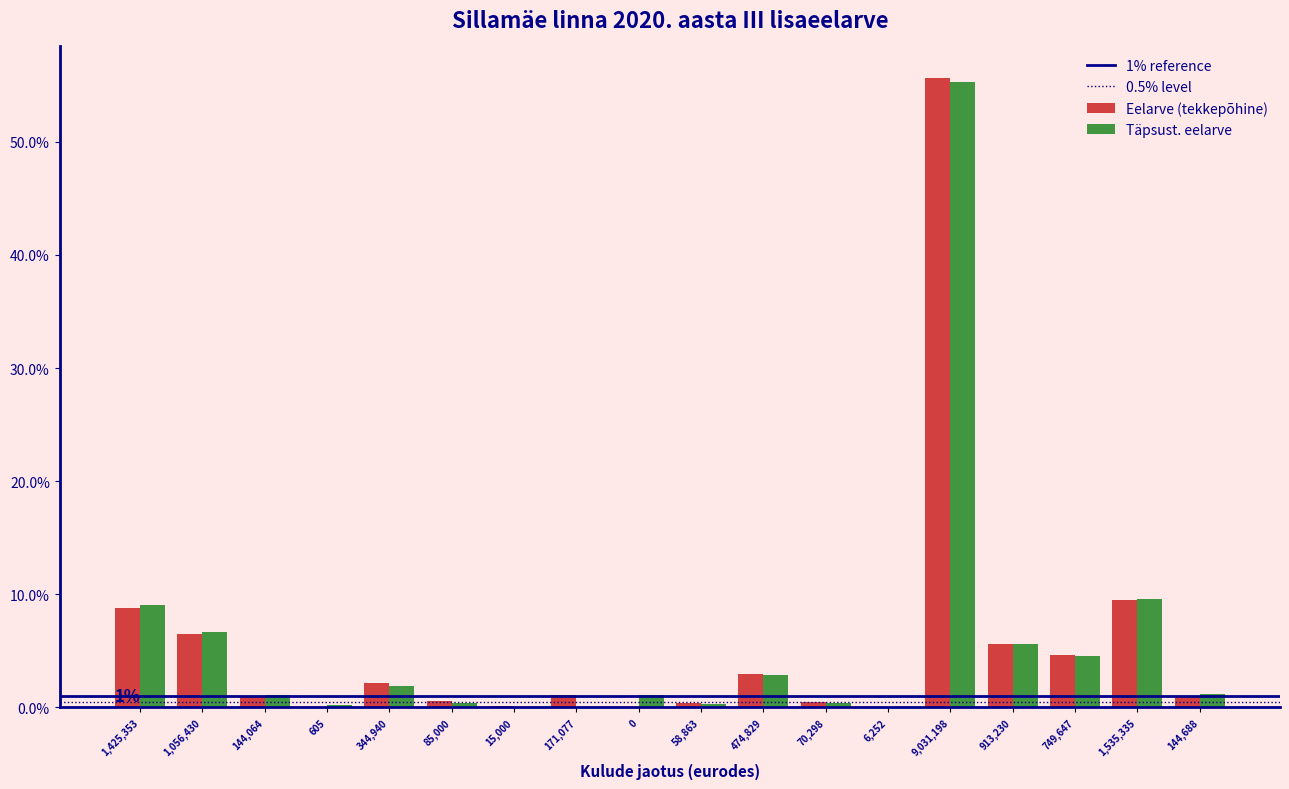

Is it true that Täpsust. eelarve equals 0.3 at 58,863?

True